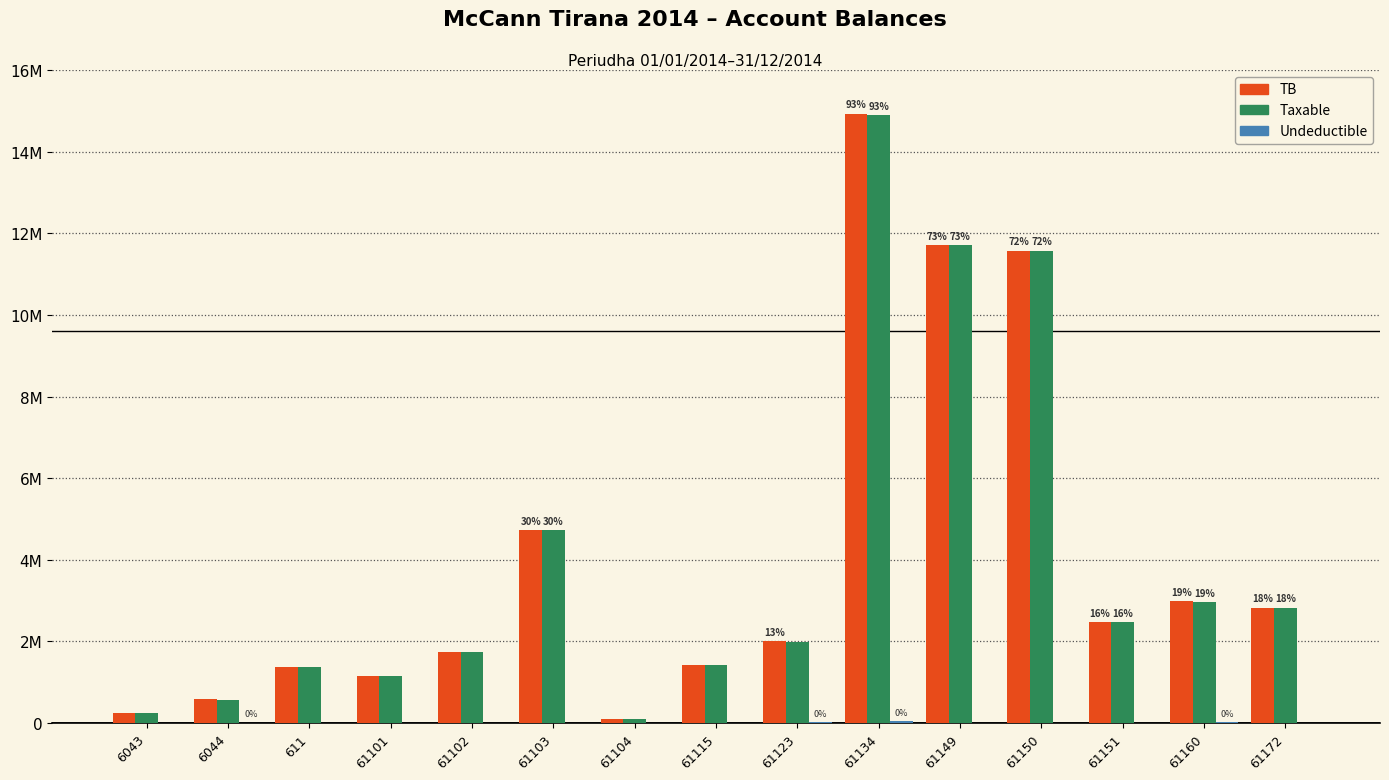

Reading left to right, list all the values displayed in this chart.

TB: 6043=250227.1	6044=588118.9	611=1366068.5	61101=1149043.7	61102=1735151.5	61103=4735066.9	61104=105900.0	61115=1434003.2	61123=2010362.2	61134=14931158.8	61149=11717876.6	61150=11574631.1	61151=2483496.3	61160=2980057.7	61172=2830643.4
Taxable: 6043=250227.1	6044=575296.9	611=1366068.5	61101=1149043.7	61102=1735151.5	61103=4731146.9	61104=105900.0	61115=1433753.2	61123=1991862.2	61134=14887859.8	61149=11717876.6	61150=11574631.1	61151=2482098.3	61160=2961857.7	61172=2830643.4
Undeductible: 6043=0.0	6044=12822.0	611=0.0	61101=0.0	61102=0.0	61103=3920.0	61104=0.0	61115=250.0	61123=18500.0	61134=43299.0	61149=0.0	61150=0.0	61151=1398.0	61160=18200.0	61172=0.0